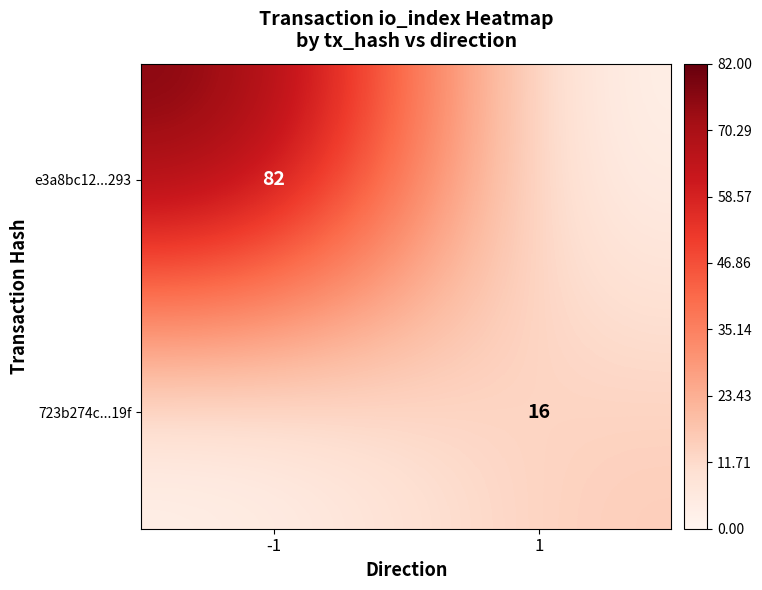

Between -1 and 1, which is larger?

-1